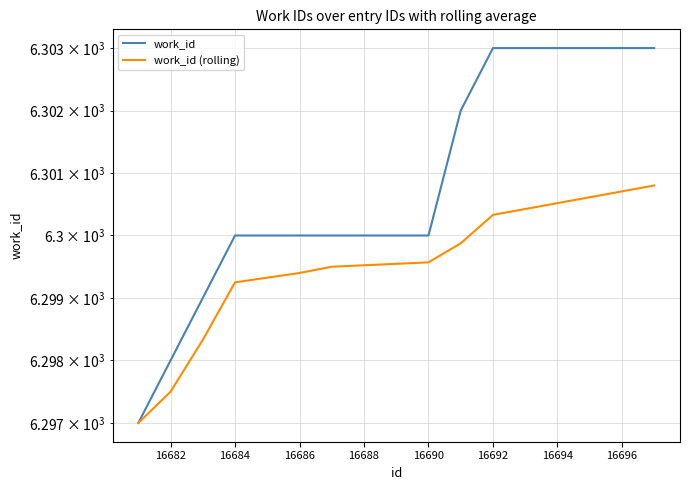

Is the value of work_id (rolling) at 16686 greater than the value of work_id at 16686?

No